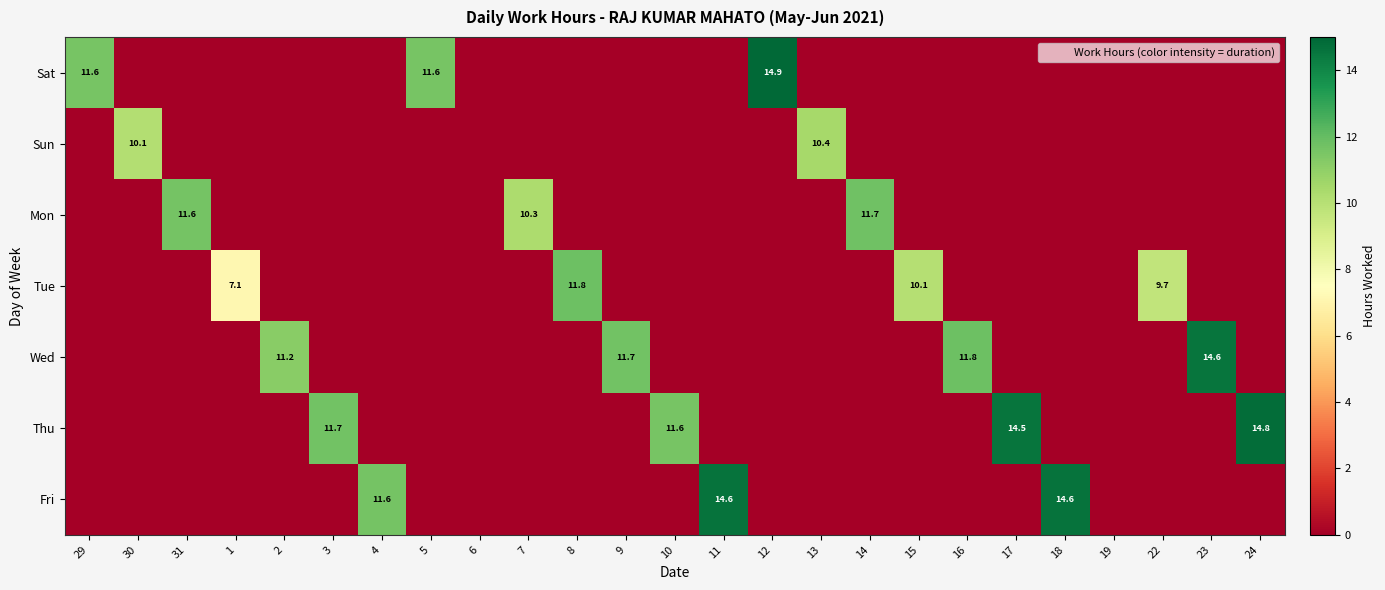

How many distinct data groups are displayed?

7